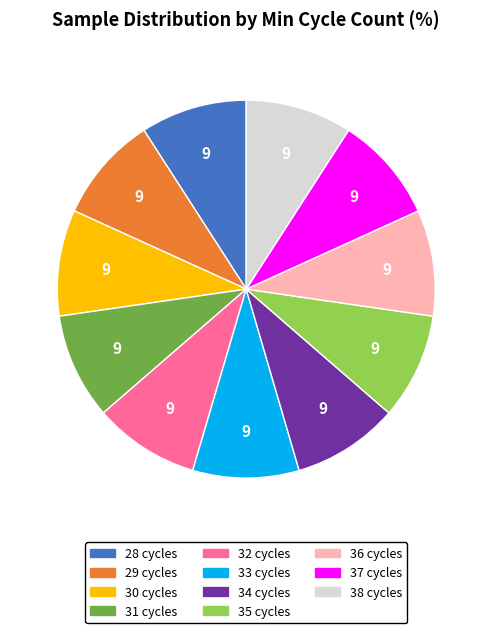

Is 37 the majority of the pie?

No